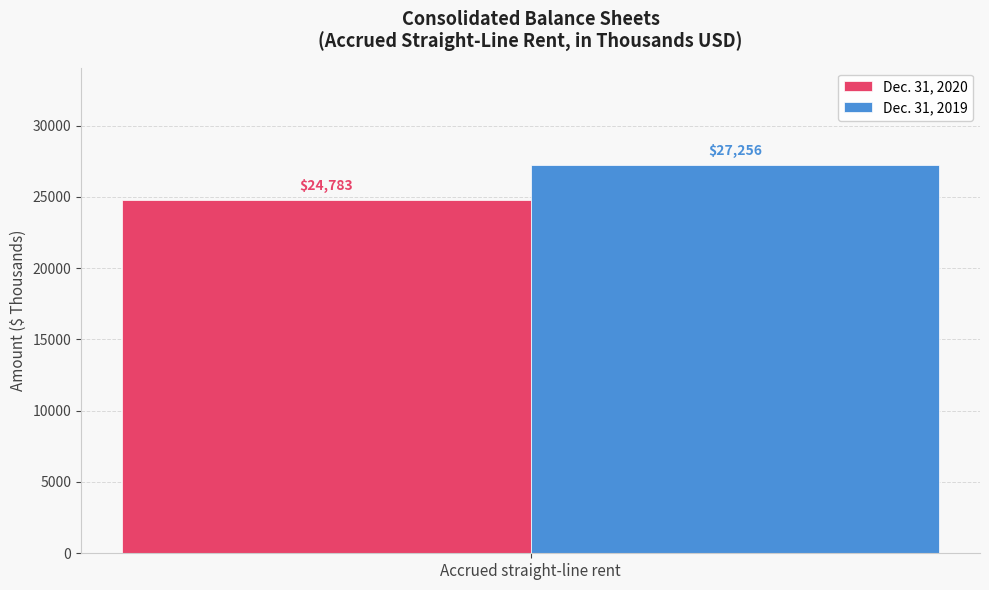

What is the approximate value of Dec. 31, 2019 at Accrued straight-line rent?

27256